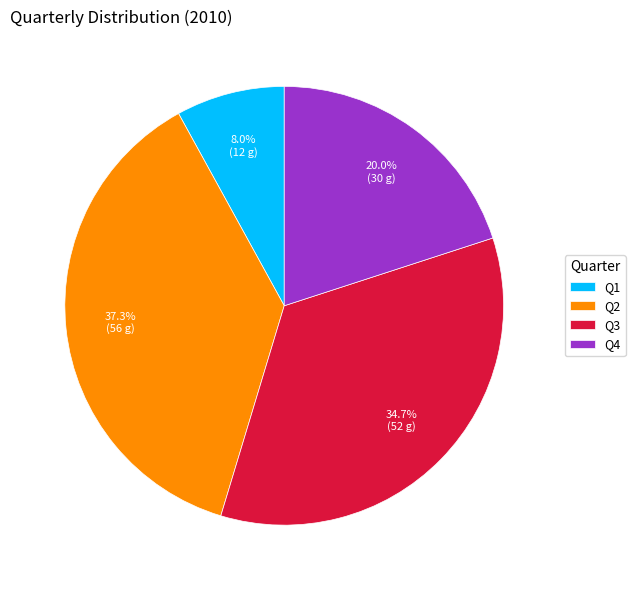

Which slice is the largest?

Q2